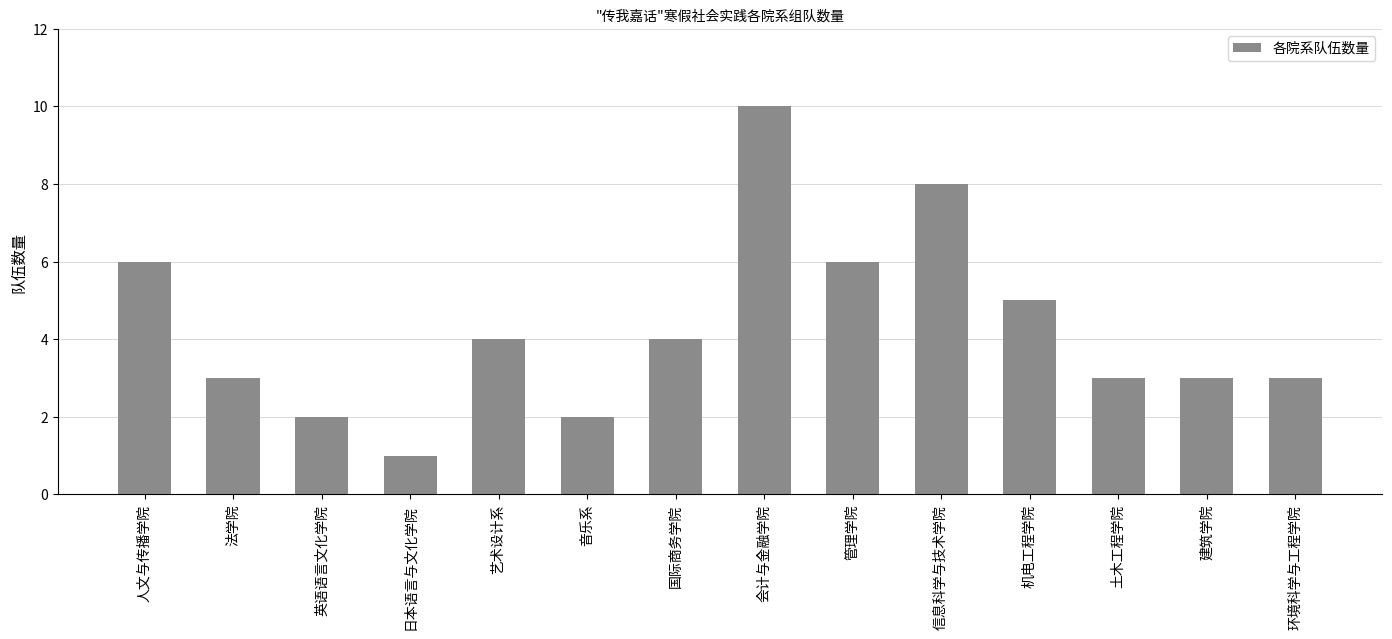

What is the minimum value shown in the chart?

1